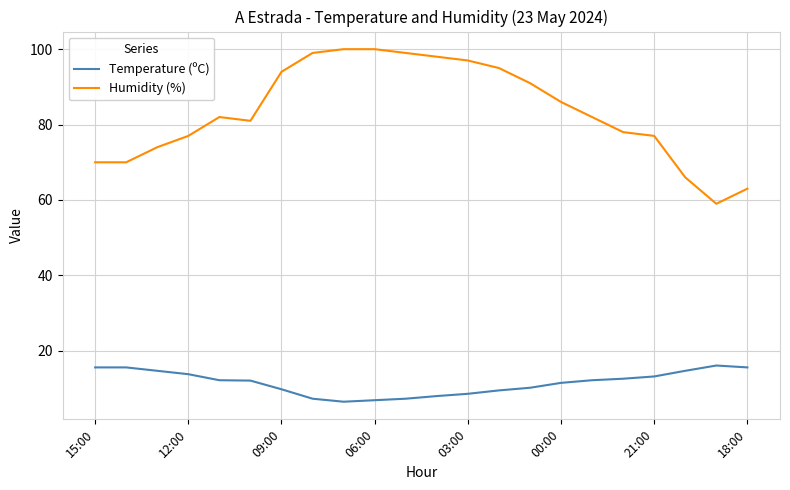

How many distinct data groups are displayed?

2